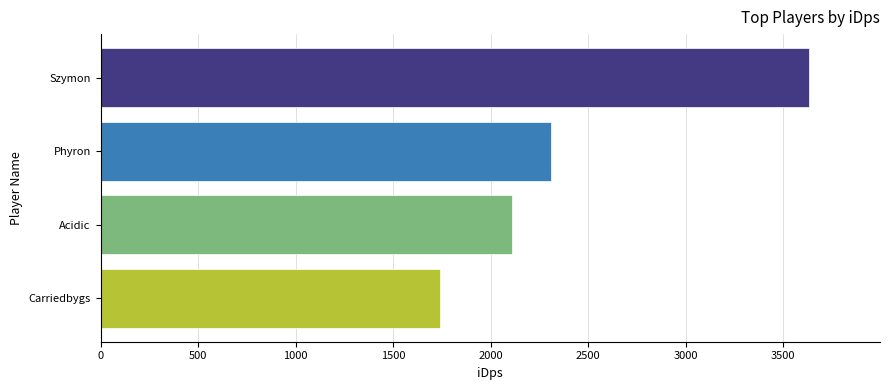

The value at Carriedbygs is 859.0. True or false?

False